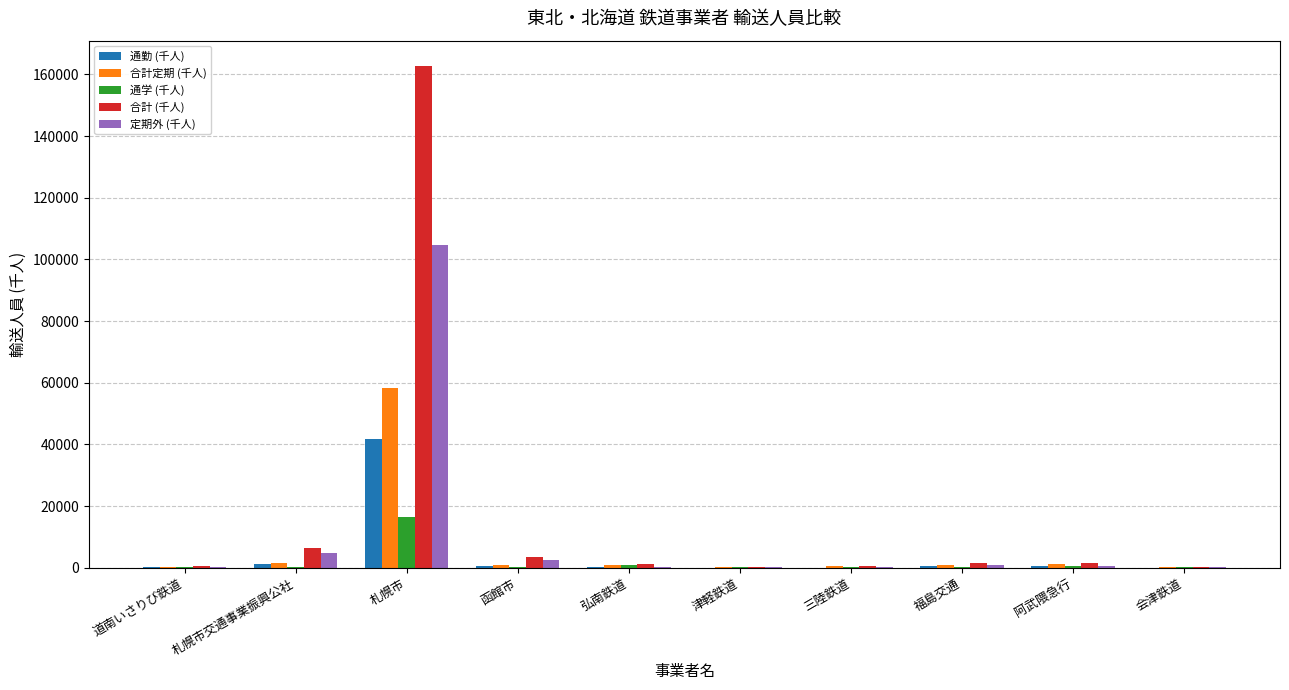

What is the sum of all 通勤 (千人) values?

45026